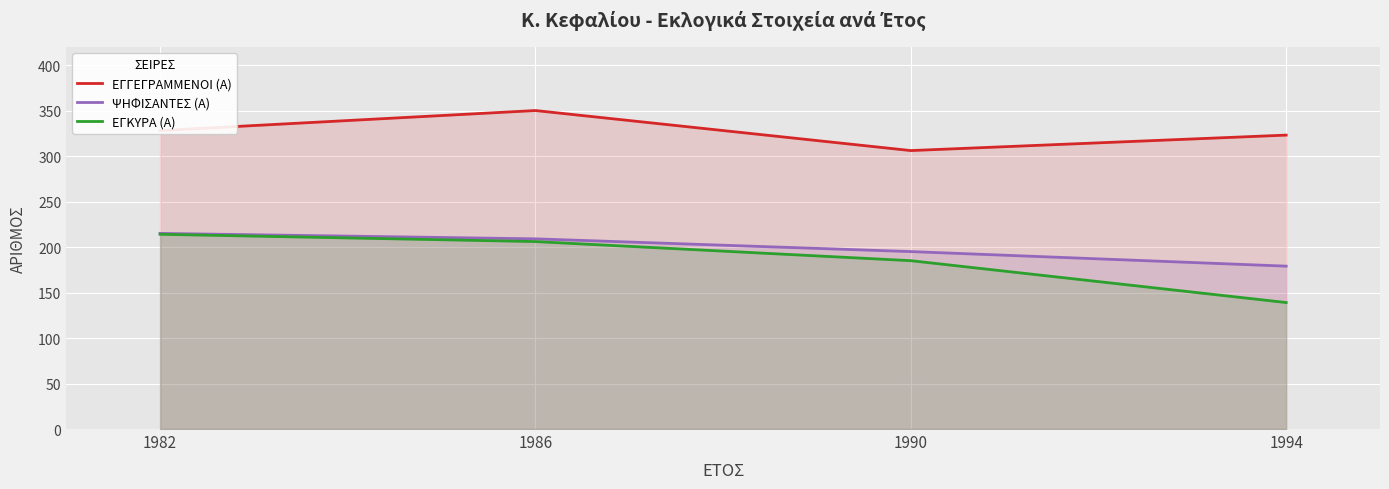

Where does the ΨΗΦΙΣΑΝΤΕΣ (Α) series first go above 209?

1982